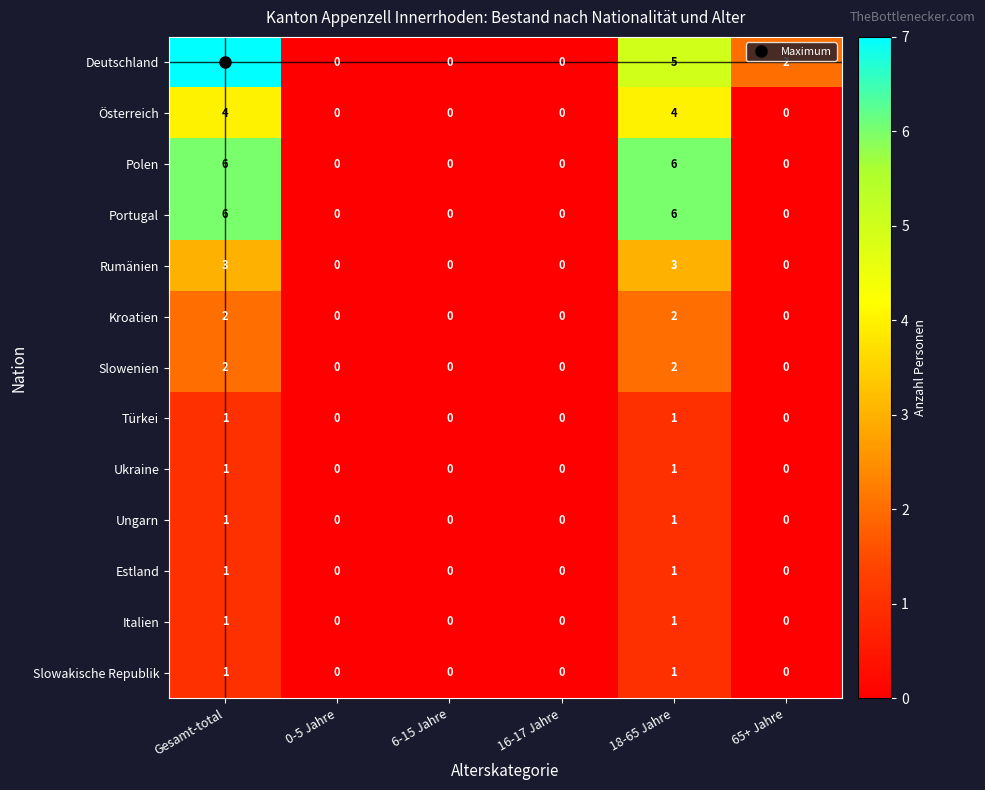

Which series has the largest total across all categories?

Deutschland